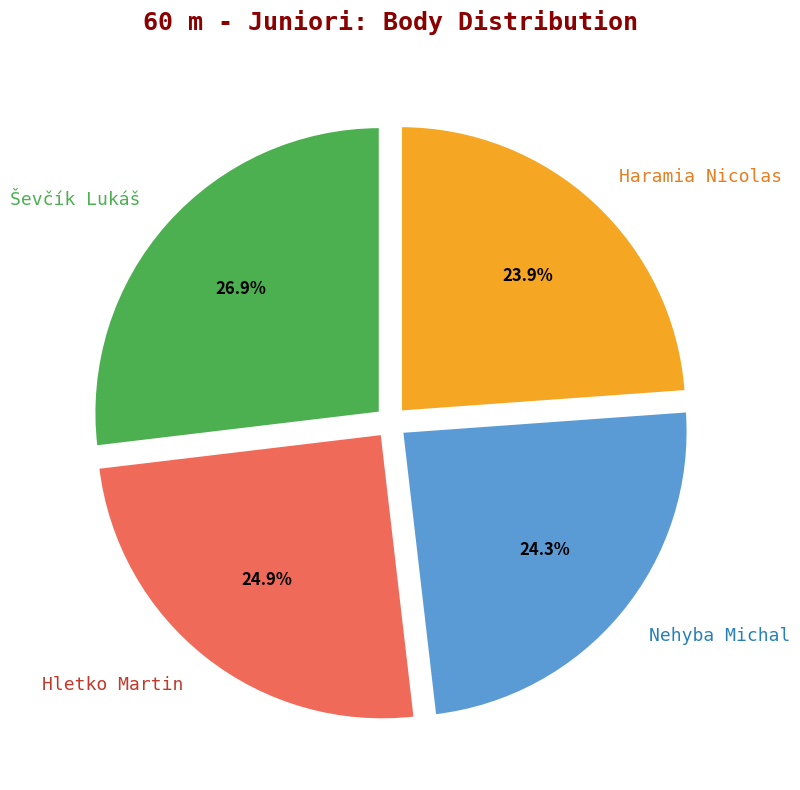

Combined, what portion of the pie is Hletko Martin and Ševčík Lukáš?

51.8%